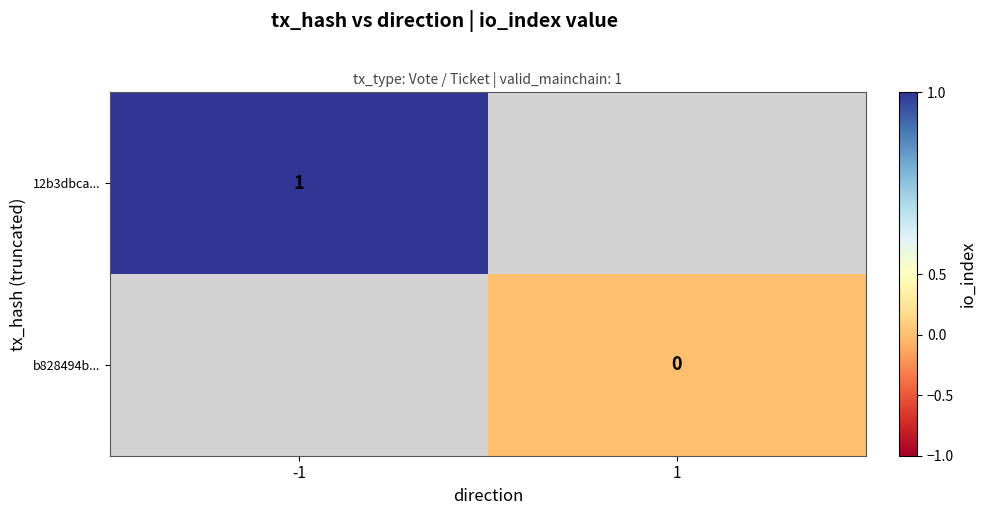

True or false: 12b3dbca... has a value of 1 at -1.

True